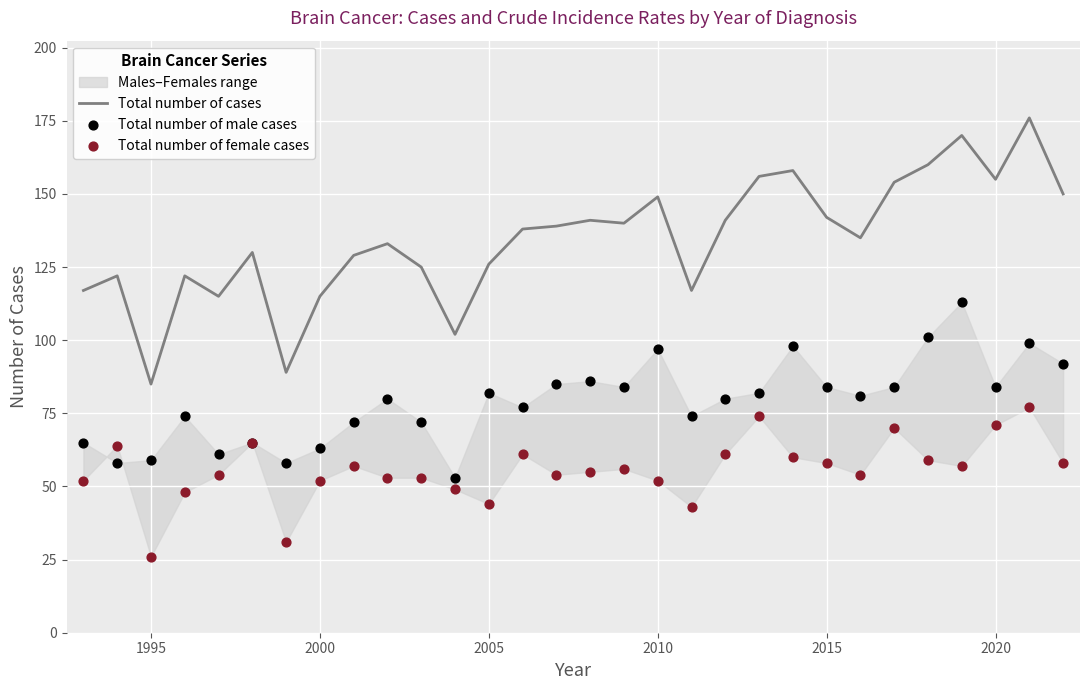

The Total number of cases series shows 132 at 1995. True or false?

False